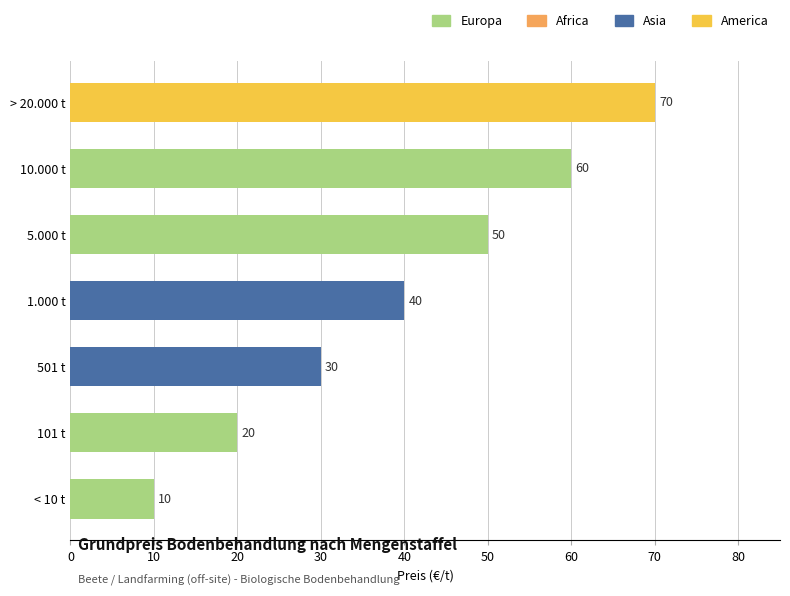

Which has a higher value, < 10 t or 5.000 t?

5.000 t